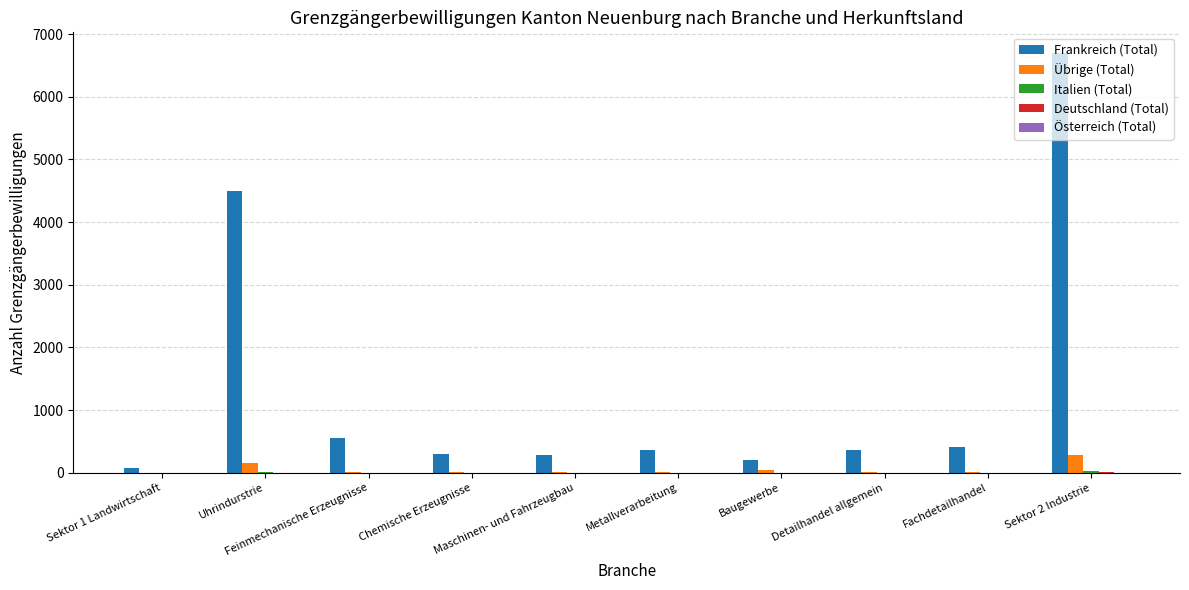

What is the total value across all series at Chemische Erzeugnisse?

315